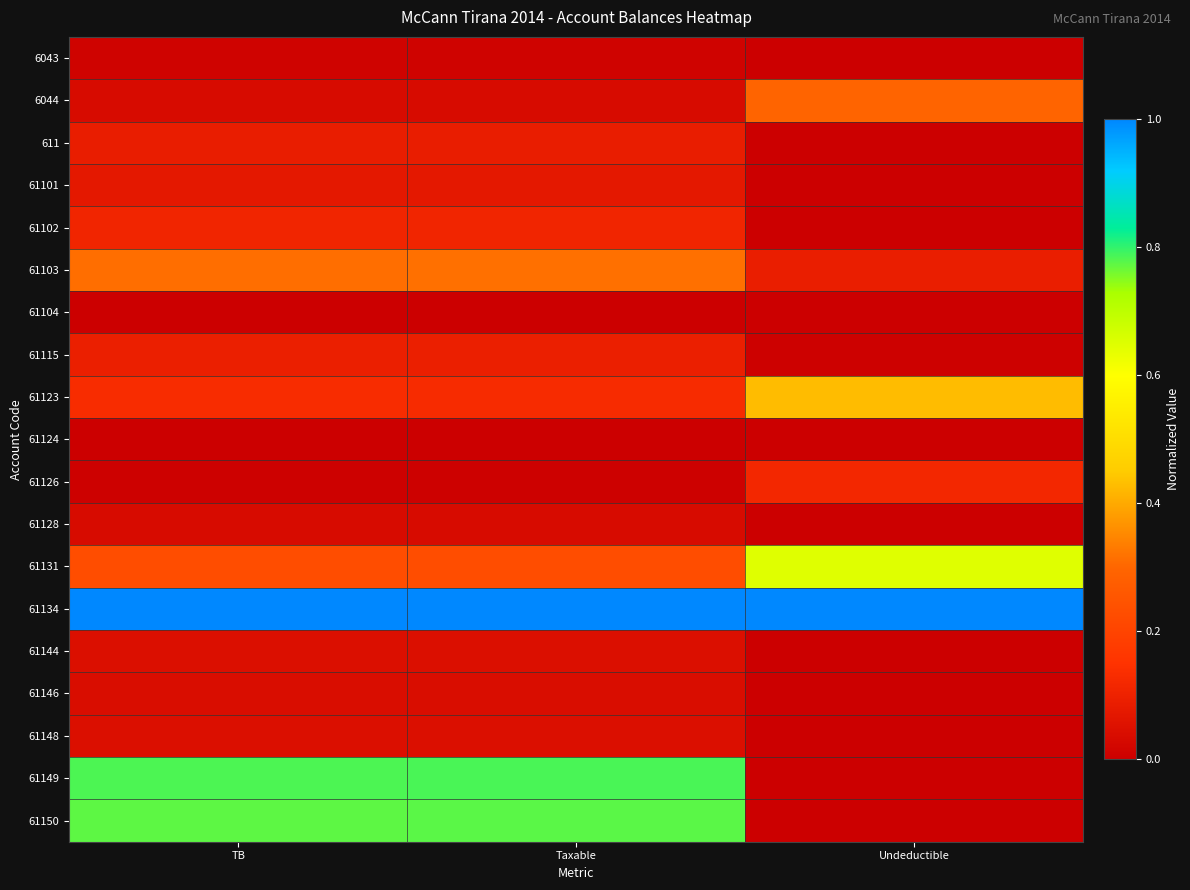

Rank the series at TB from highest to lowest value.

61134, 61149, 61150, 61103, 61131, 61123, 61102, 61115, 611, 61101, 61144, 61148, 61146, 6044, 61128, 6043, 61126, 61104, 61124